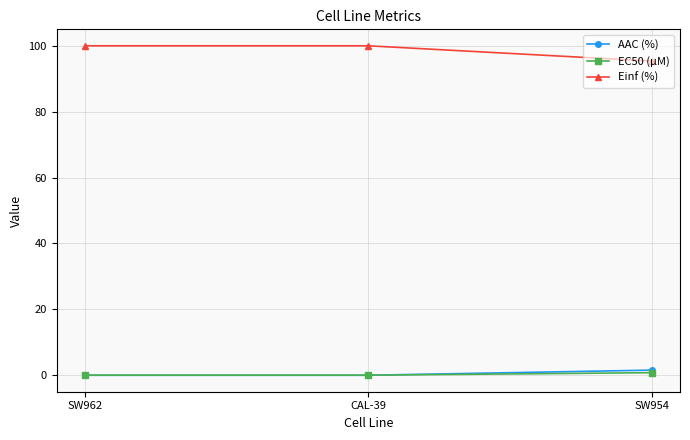

What is the sum of all AAC (%) values?

1.6